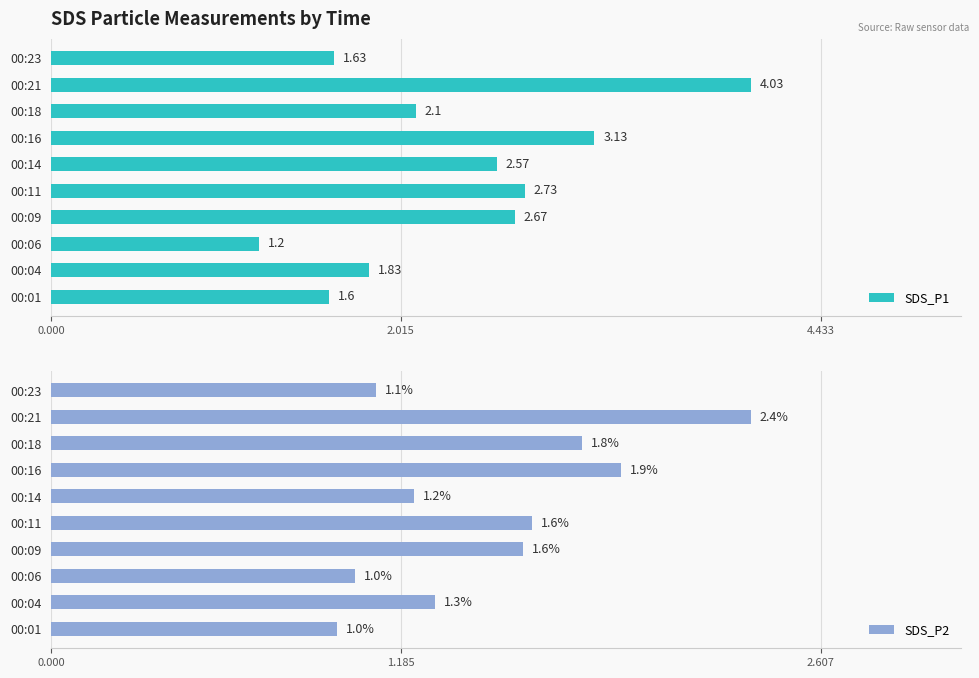

Reading left to right, transcribe all the data shown in this chart.

SDS_P1: 1.6	1.8	1.2	2.7	2.7	2.6	3.1	2.1	4.0	1.6
SDS_P2: 1.0	1.3	1.0	1.6	1.6	1.2	1.9	1.8	2.4	1.1